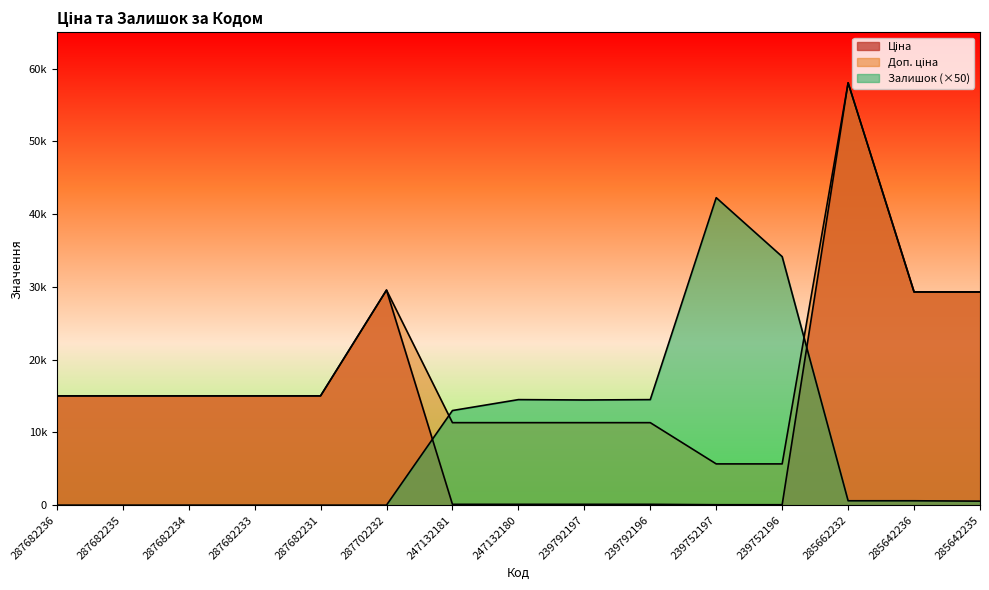

How many data points does each series have?

15